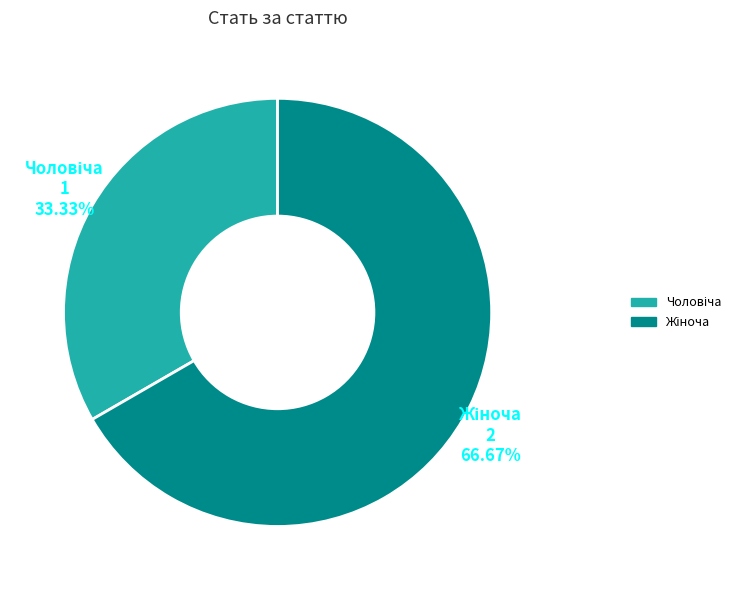

Is there any slice that represents more than half of the pie?

Yes